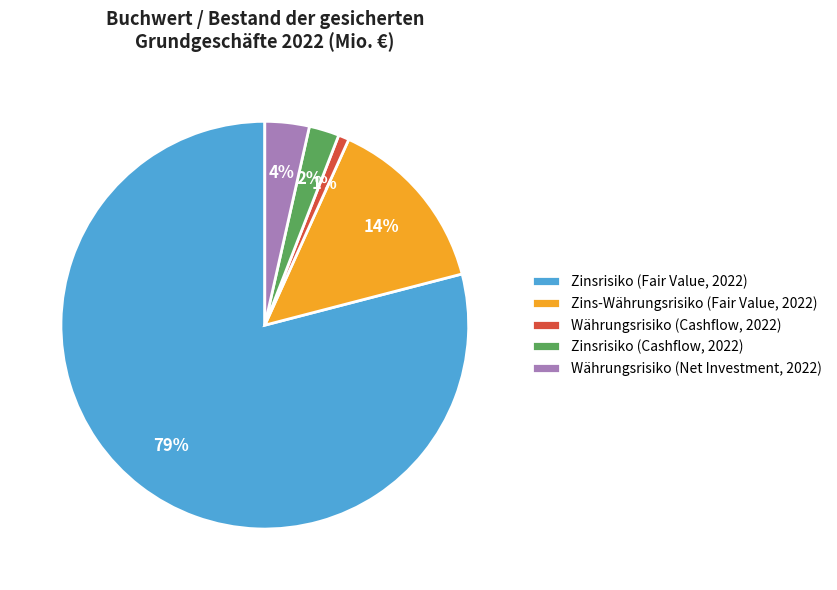

To the nearest percent, what is the combined percentage of Währungsrisiko (Cashflow, 2022) and Zins-Währungsrisiko (Fair Value, 2022)?

15%